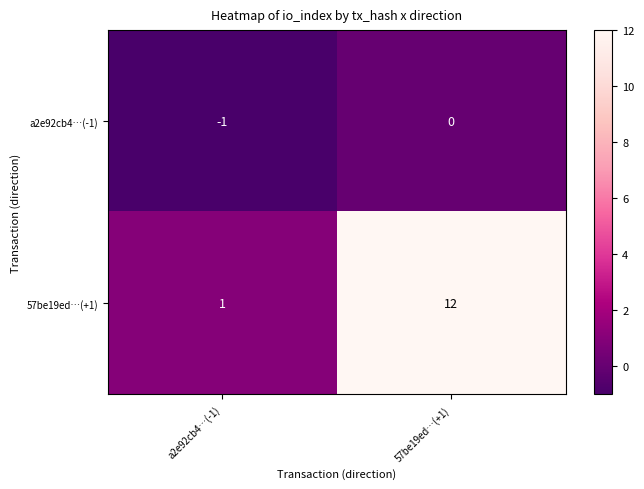

Reading left to right, extract all data points from this chart.

a2e92cb4…(-1): -1	0
57be19ed…(+1): 1	12